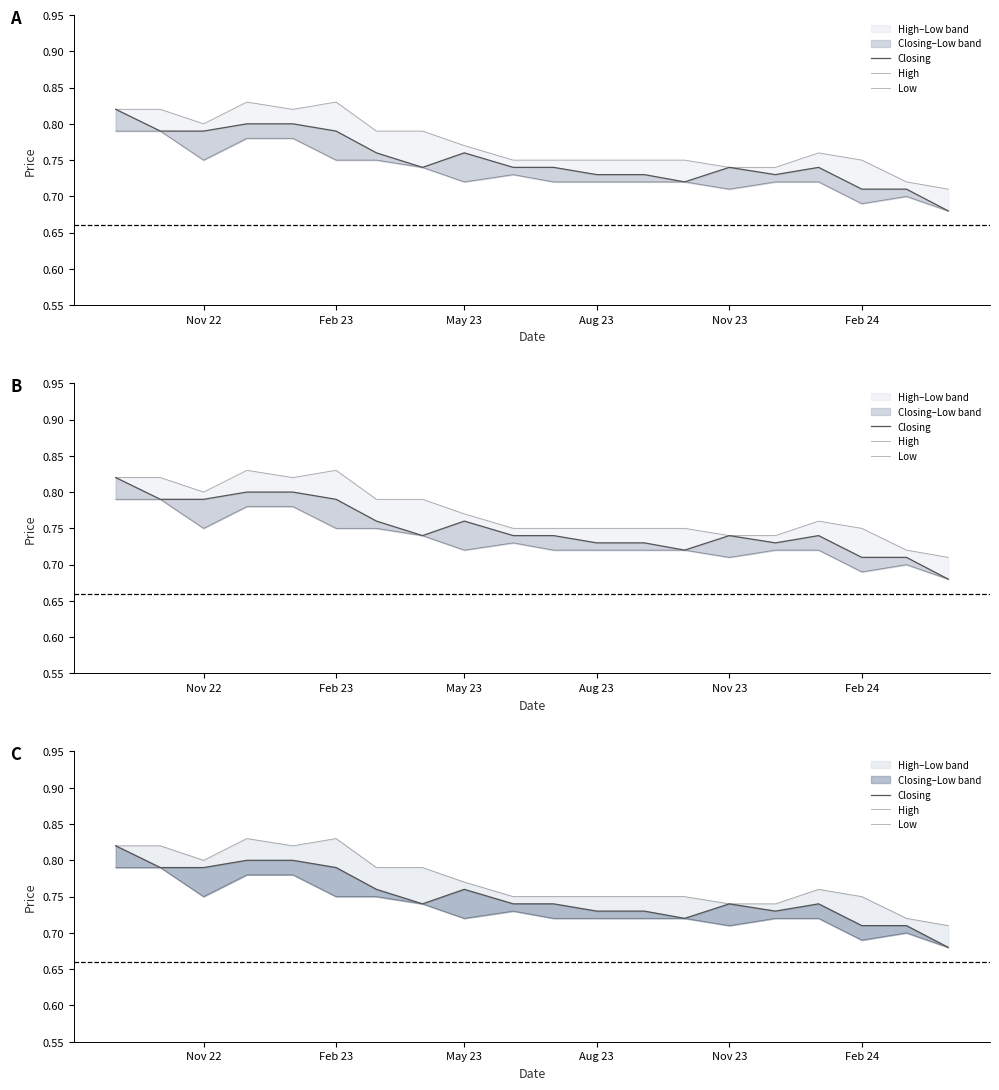

True or false: Closing and Low intersect in this chart.

False